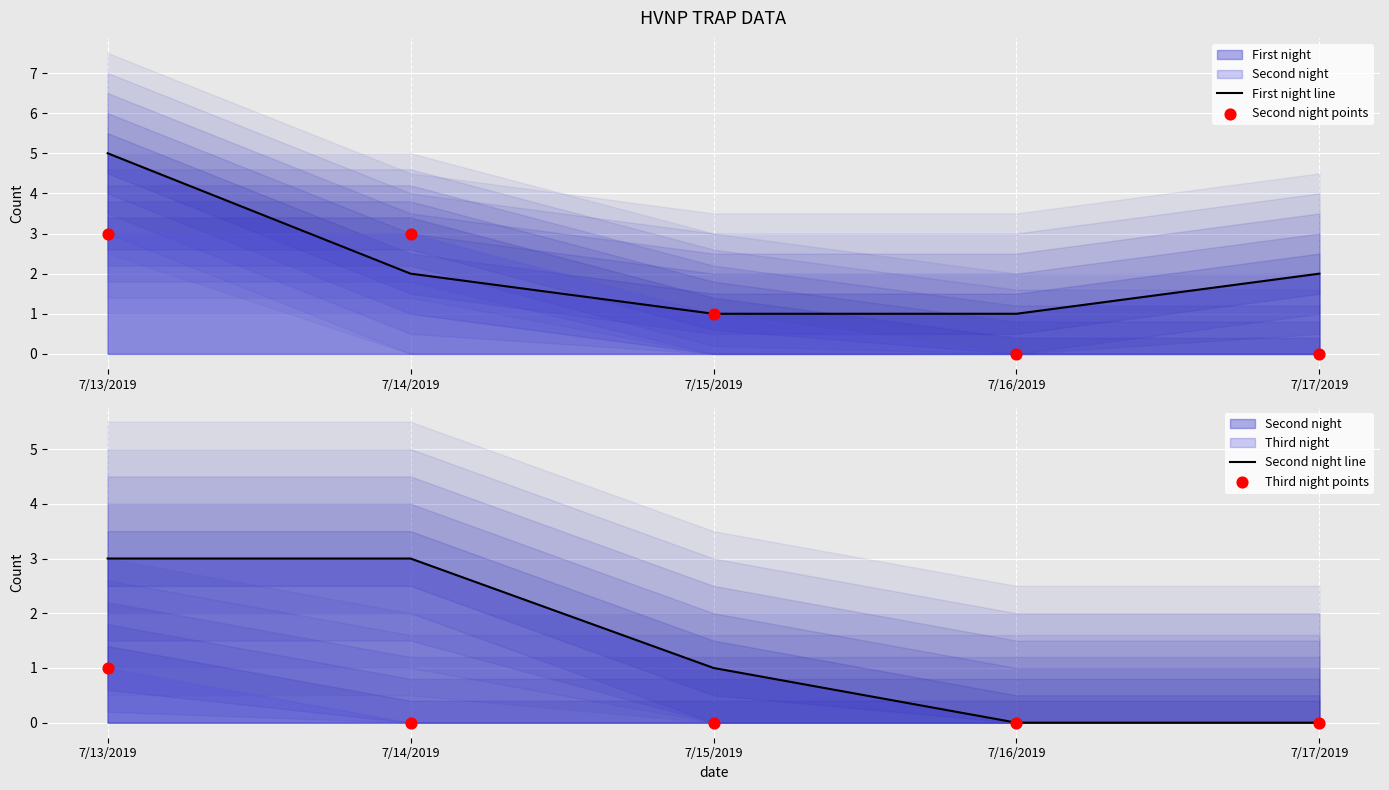

At how many categories does at least one series exceed 3?

1